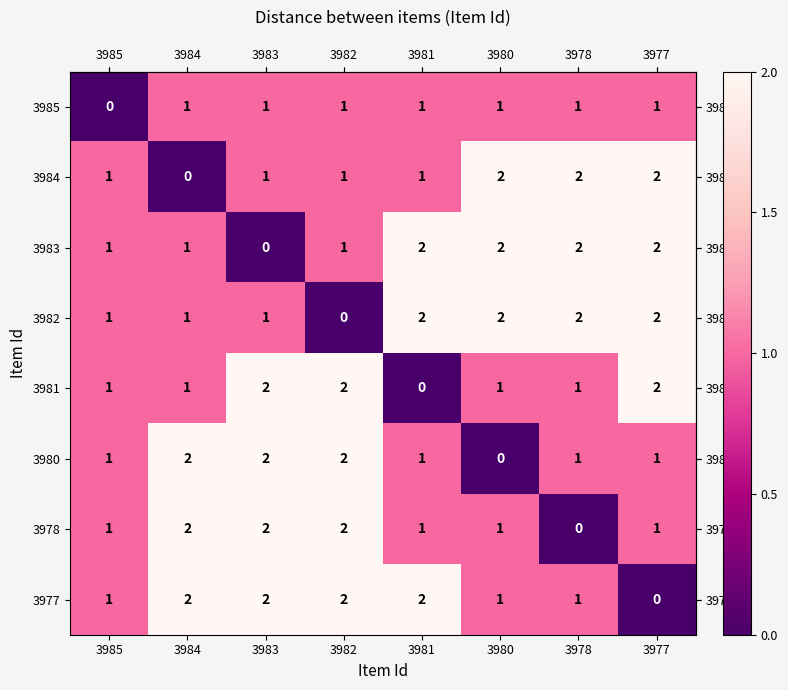

What is the sum of all 3980 values?

10